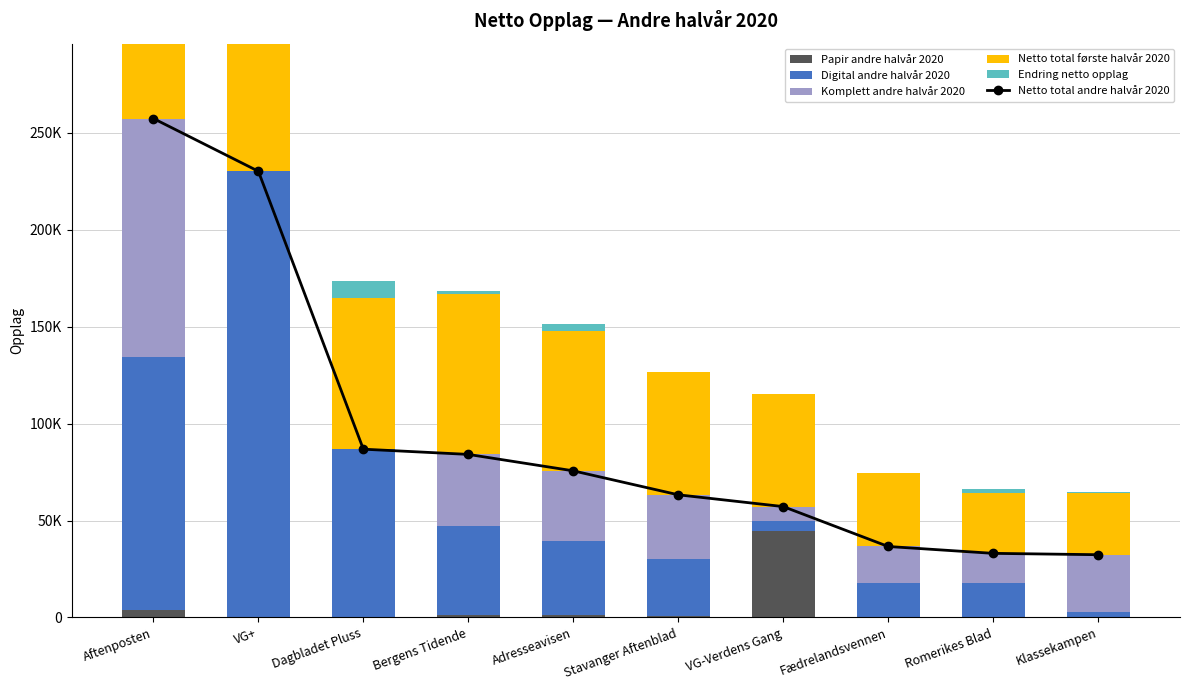

Which has a higher value, Bergens Tidende or Romerikes Blad?

Bergens Tidende